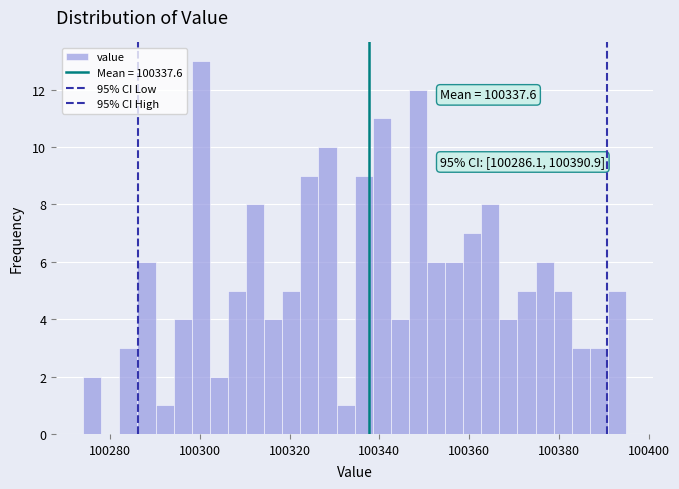

Around what value on the x-axis is the tallest bar? Give the approximate position of its centre, as read against the axis.

100300